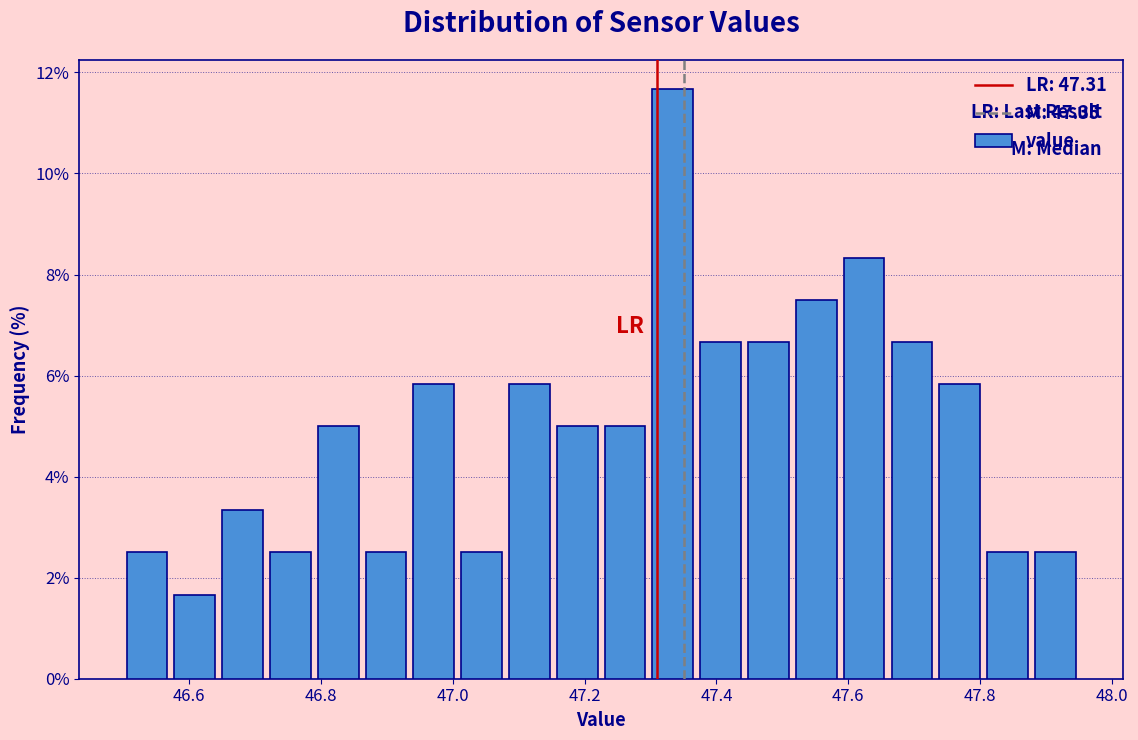

Read against the x-axis, roughly where is the centre of the tallest bar?

47.34